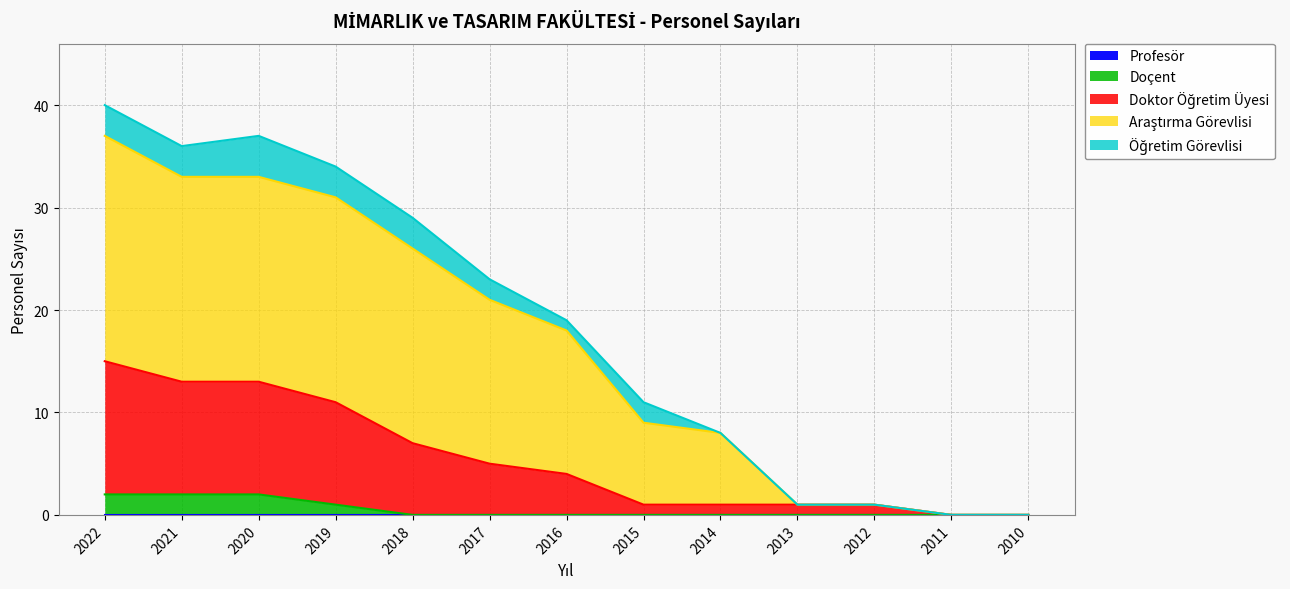

What is the total value across all series at 2021?

36